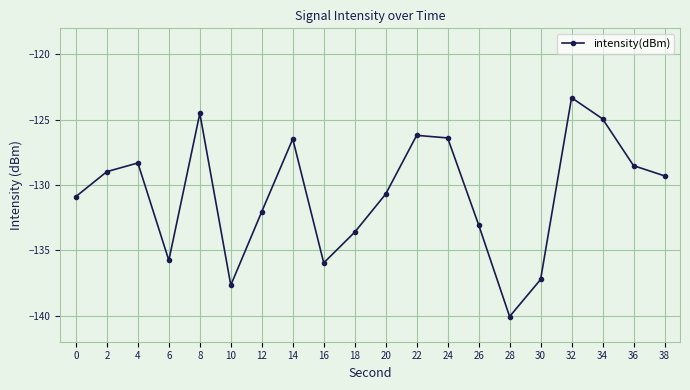

What is the difference between the maximum and second lowest values?

14.4